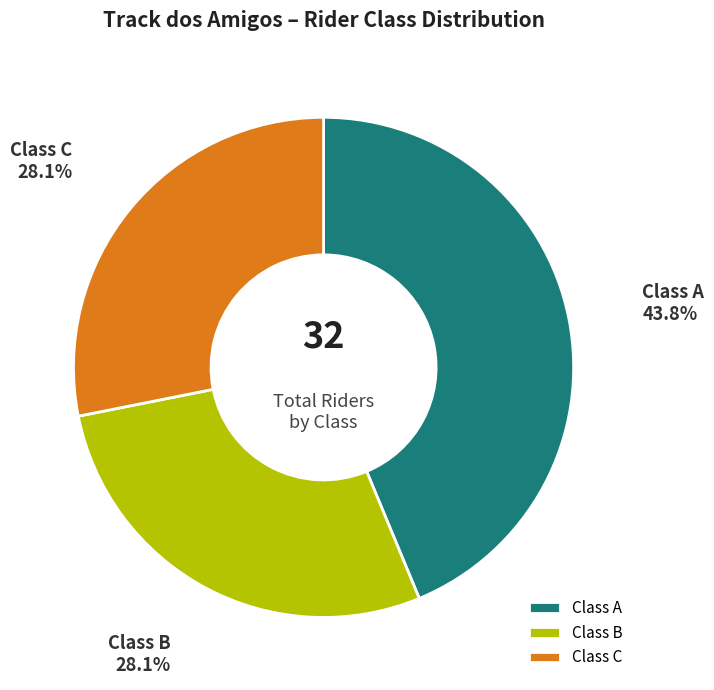

What is the largest slice in the pie chart?

Class A